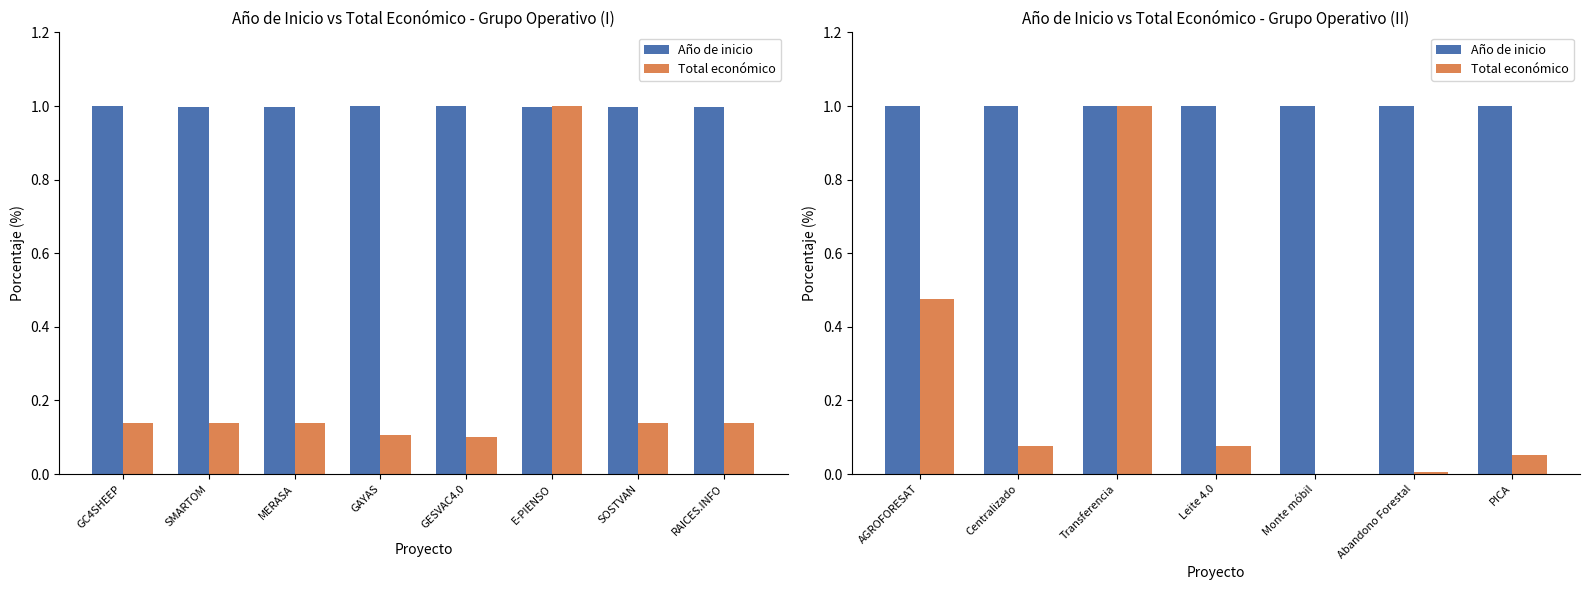

What are all the series names shown in the legend?

Año de inicio, Total económico